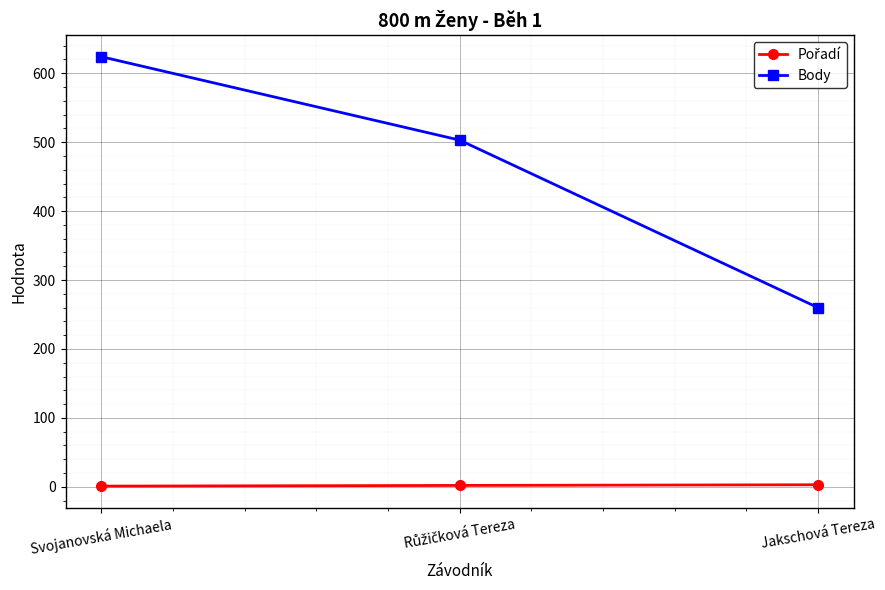

At which label does Body reach its minimum?

Jakschová Tereza